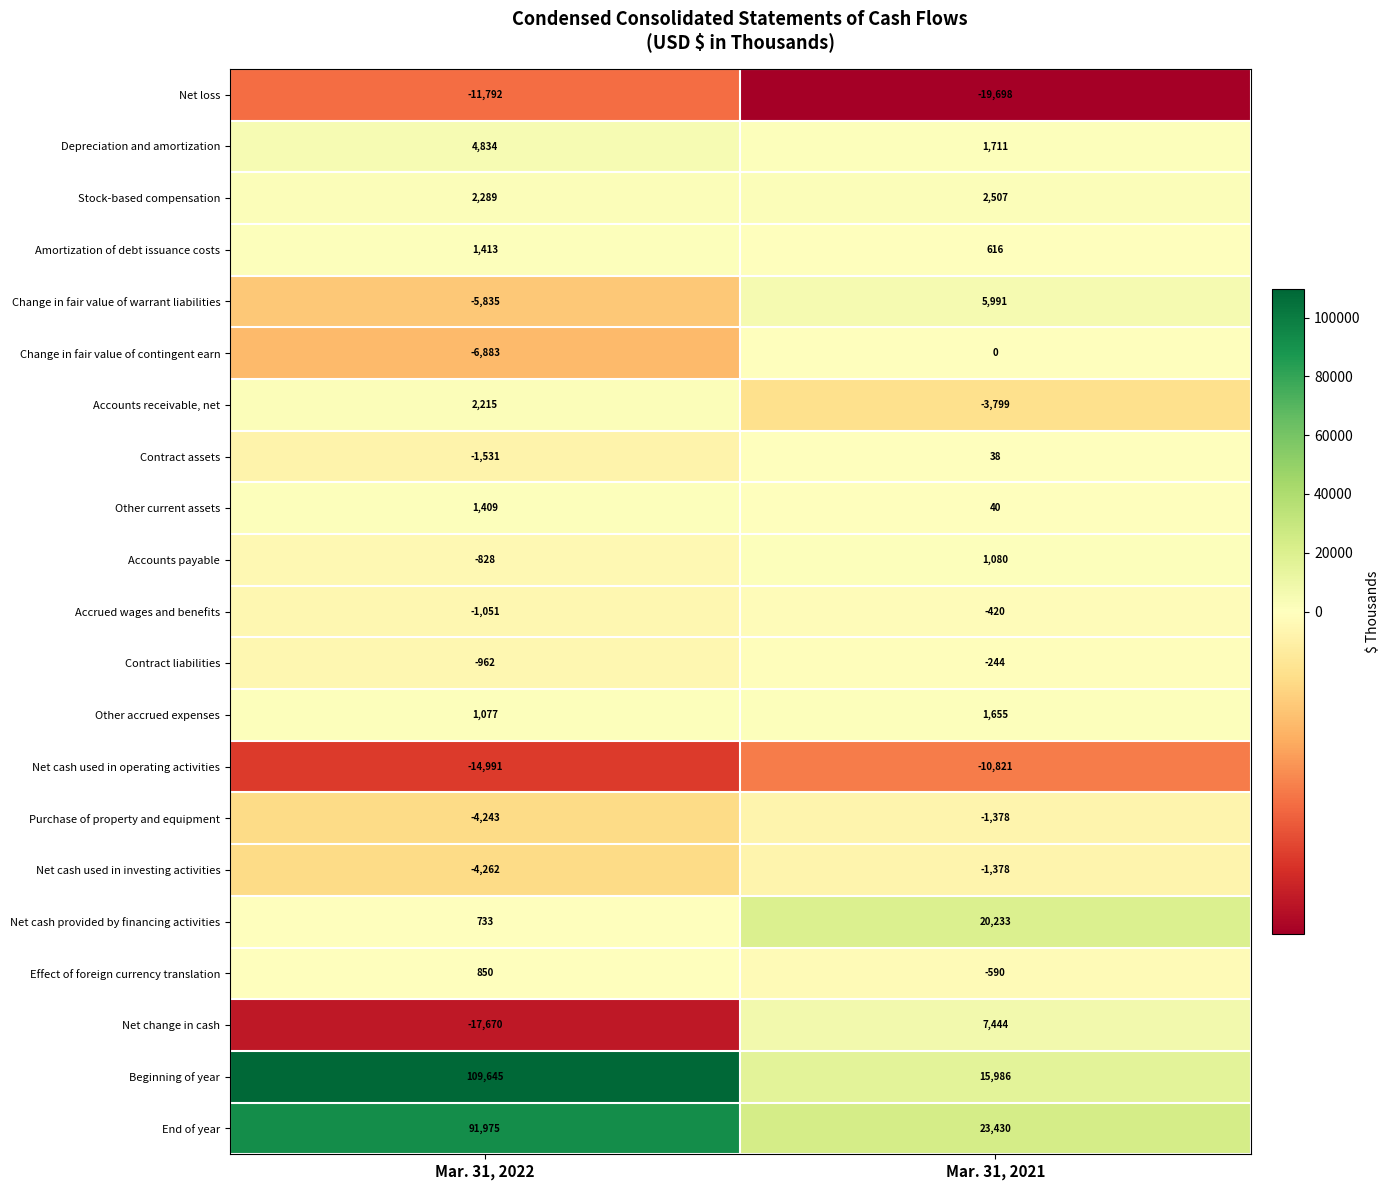

Is the value of Net cash provided by financing activities at Mar. 31, 2021 greater than the value of Other accrued expenses at Mar. 31, 2021?

Yes